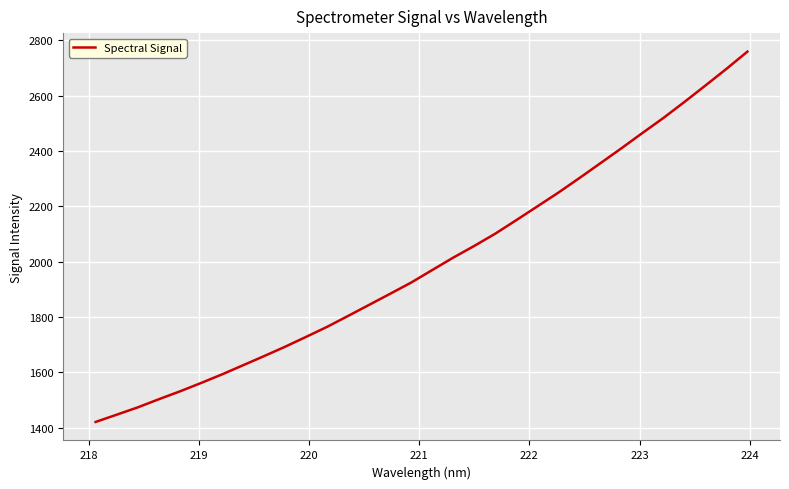

What is the maximum value shown in the chart?

2759.3